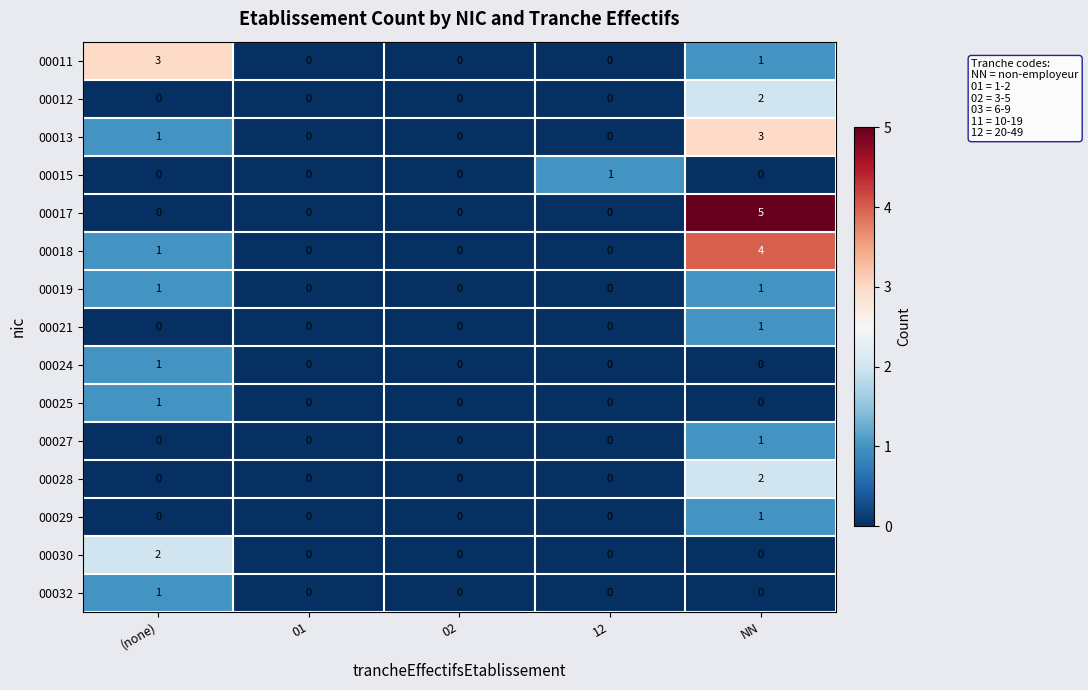

Which series changed the most between 01 and NN?

00017